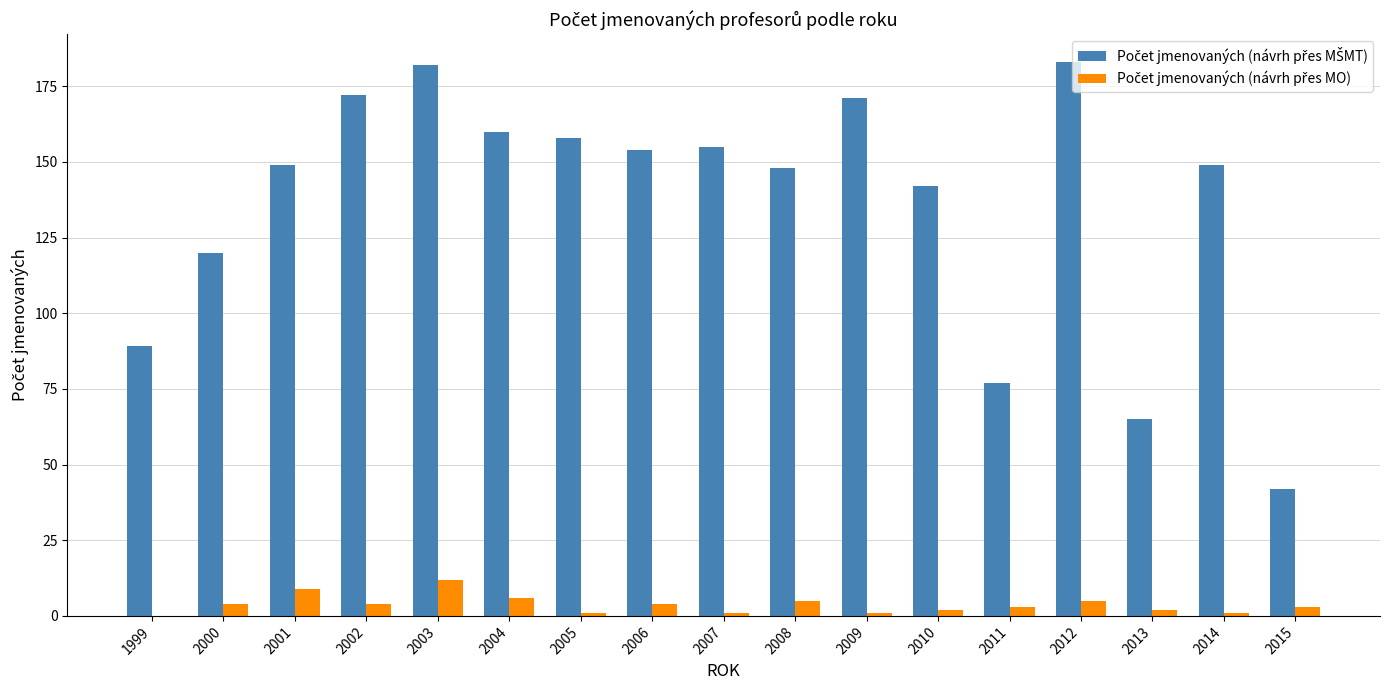

What is the maximum value shown in the chart?

183